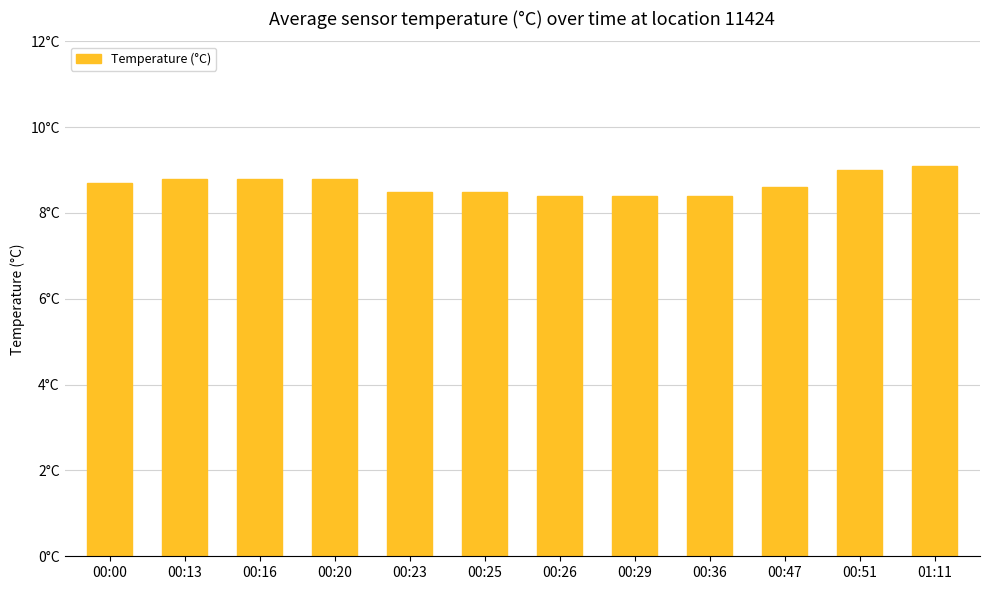

What is the label of the 4th bar from the right?

00:36